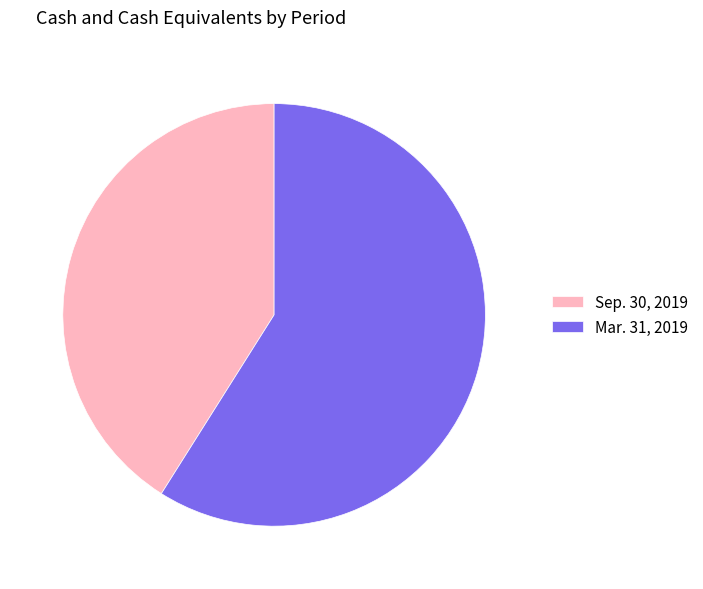

What is the smallest slice in the pie chart?

Sep. 30, 2019